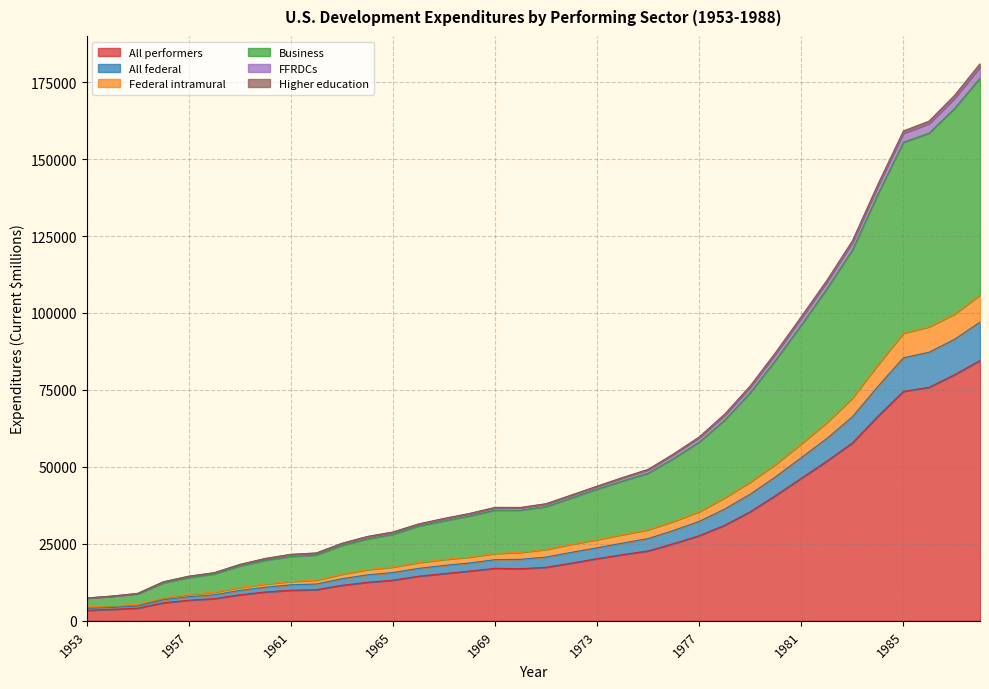

What is the highest value of the All performers series?

84567